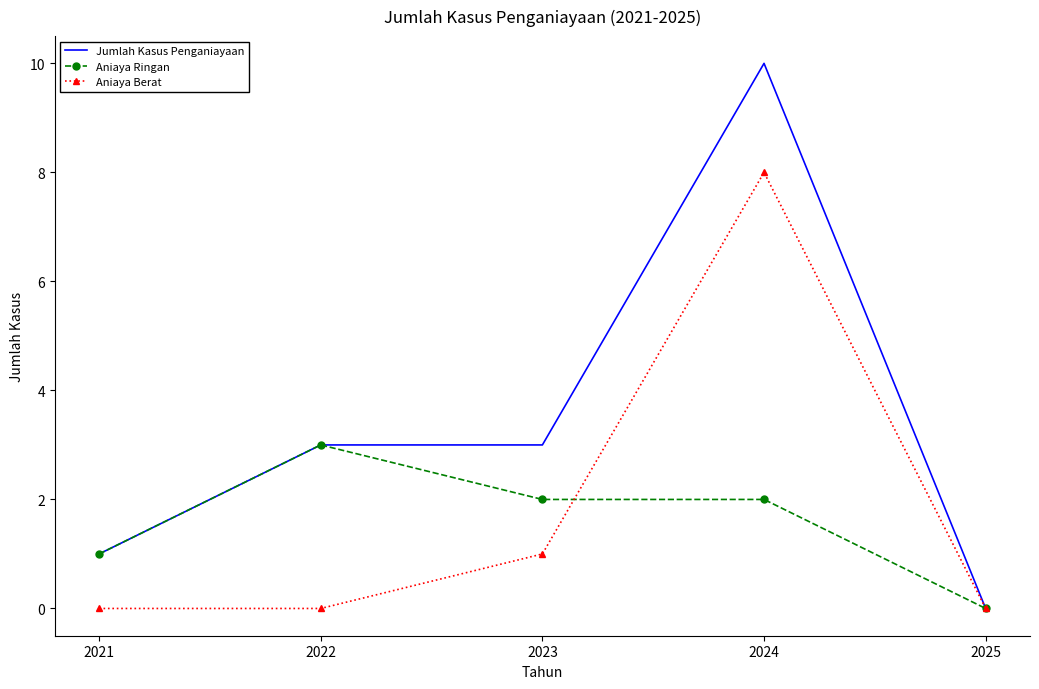

At how many categories does at least one series exceed 6?

1